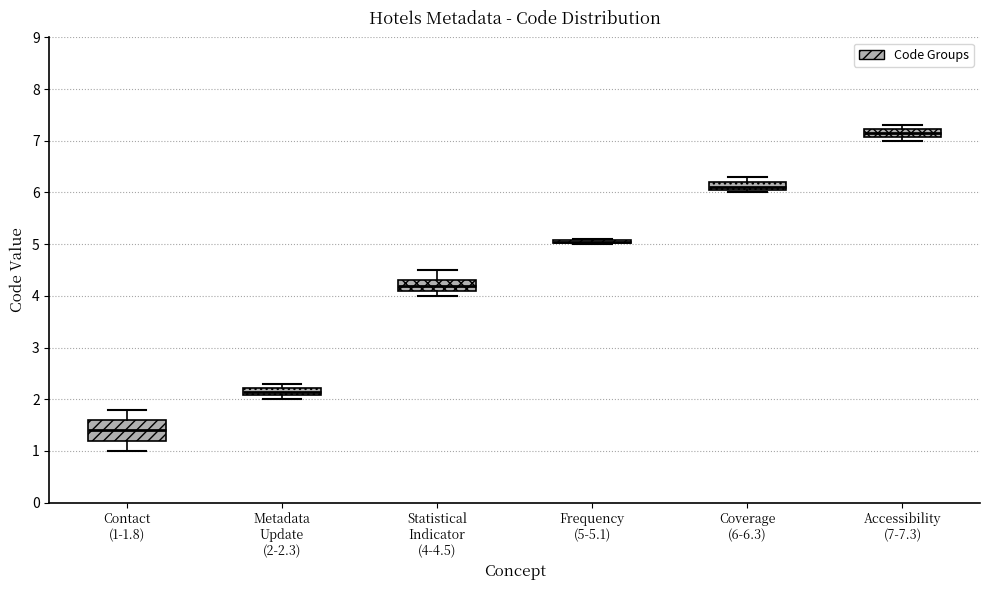

Where does the upper whisker of the box for Statistical Indicator (4-4.5) end on the y-axis? The values are not printed on the chart, so give them approximately, as read against the axis.

4.5